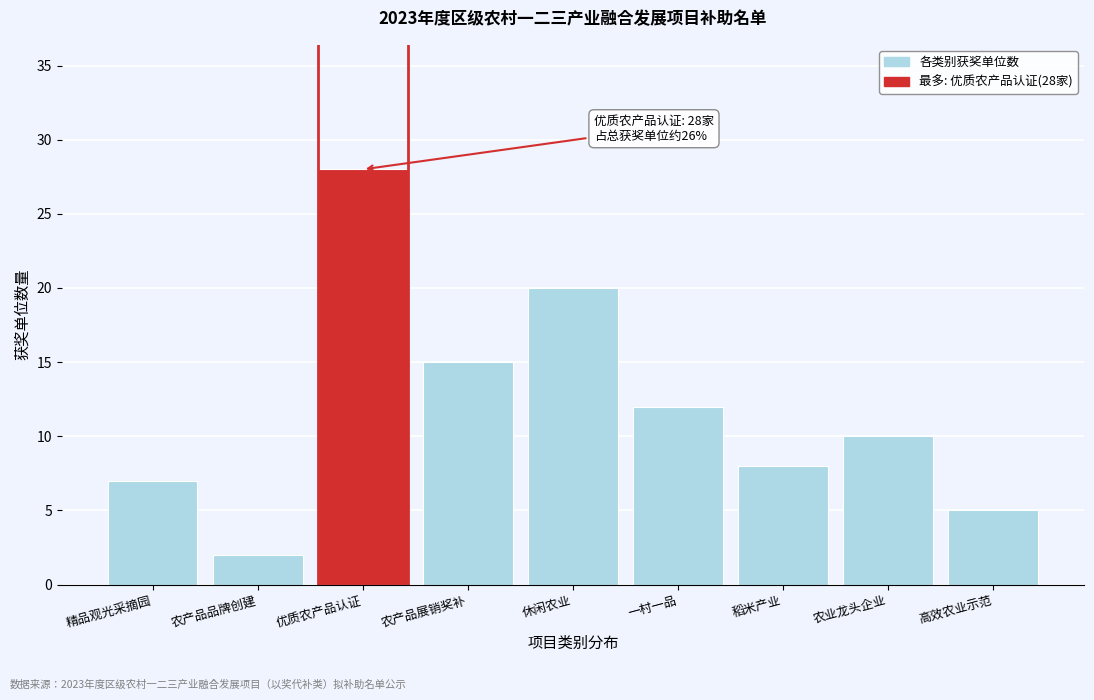

Reading left to right, list all the values displayed in this chart.

7	2	28	15	20	12	8	10	5